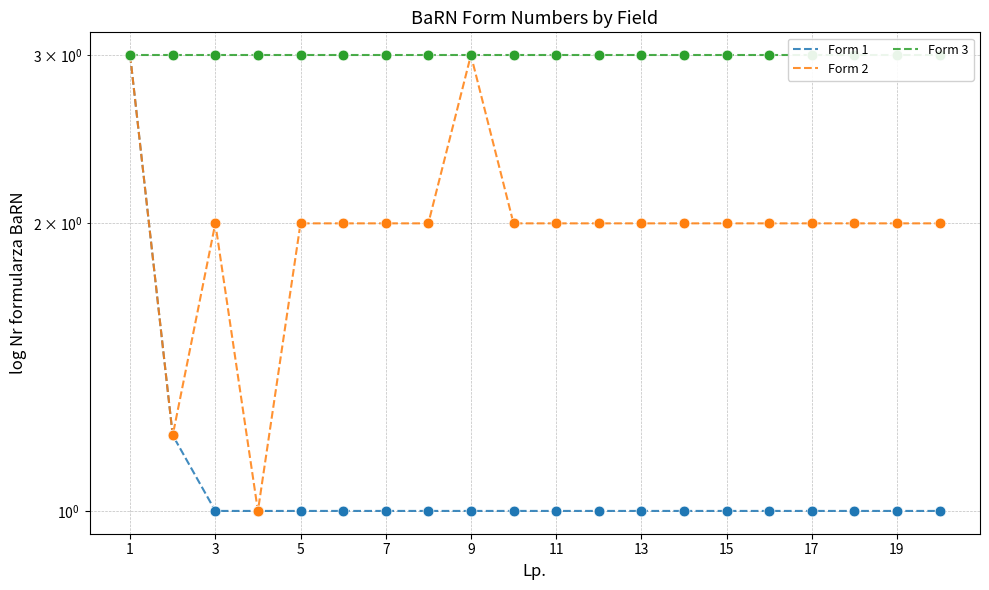

At how many categories does at least one series exceed 1?

20